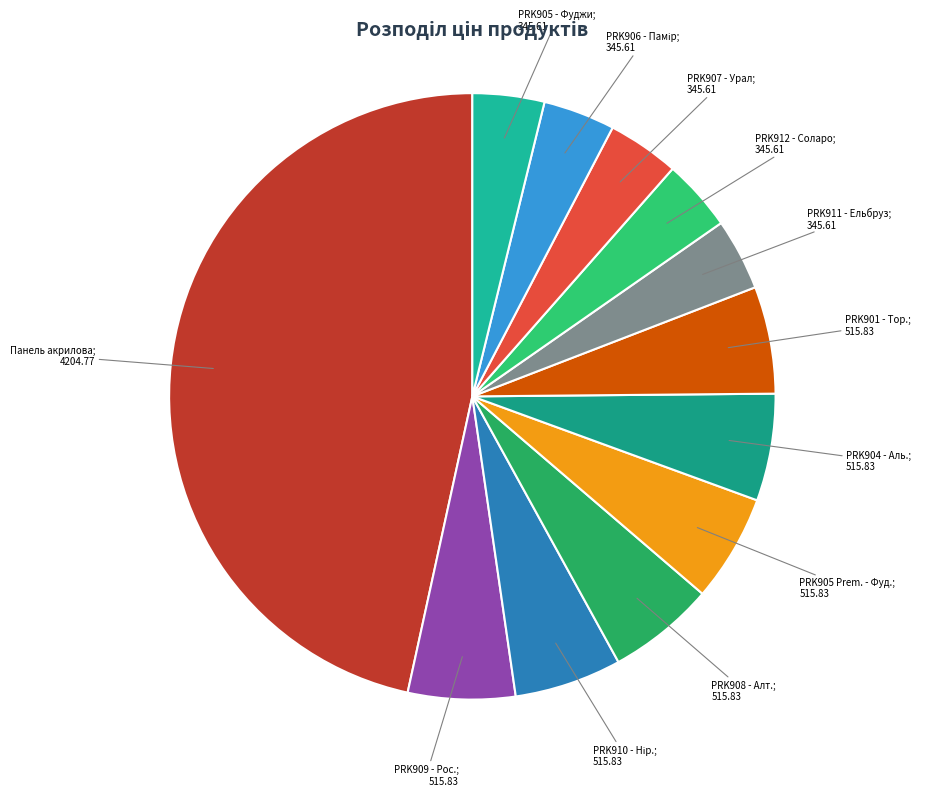

Rank the categories by value from highest to lowest.

Панель акрилова Acrylic 18 мм., Ламінат AGT Effect Premium PRK909, Ламінат AGT Effect Premium PRK910, Ламінат AGT Effect Premium PRK908, Ламінат AGT Effect Premium PRK905, Ламінат AGT Effect Premium PRK904, Ламінат AGT Effect Premium PRK901, Ламінат AGT Effect PRK911, Ламінат AGT Effect PRK912, Ламінат AGT Effect PRK907, Ламінат AGT Effect PRK906, Ламінат AGT Effect PRK905 Фуджи